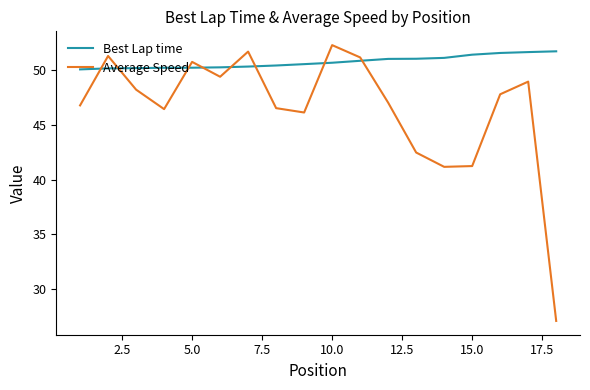

What is the average value of the Best Lap time series?

50.8